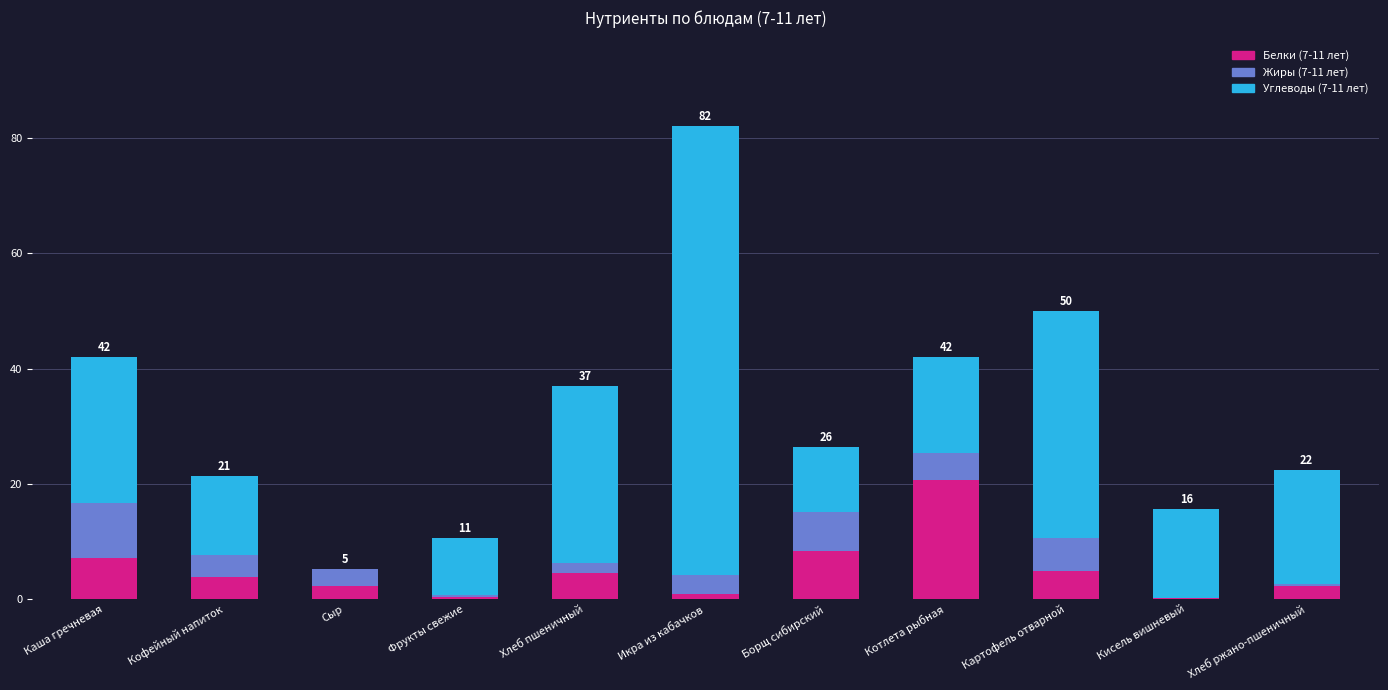

At which category is the sum across all series the highest?

Икра из кабачков